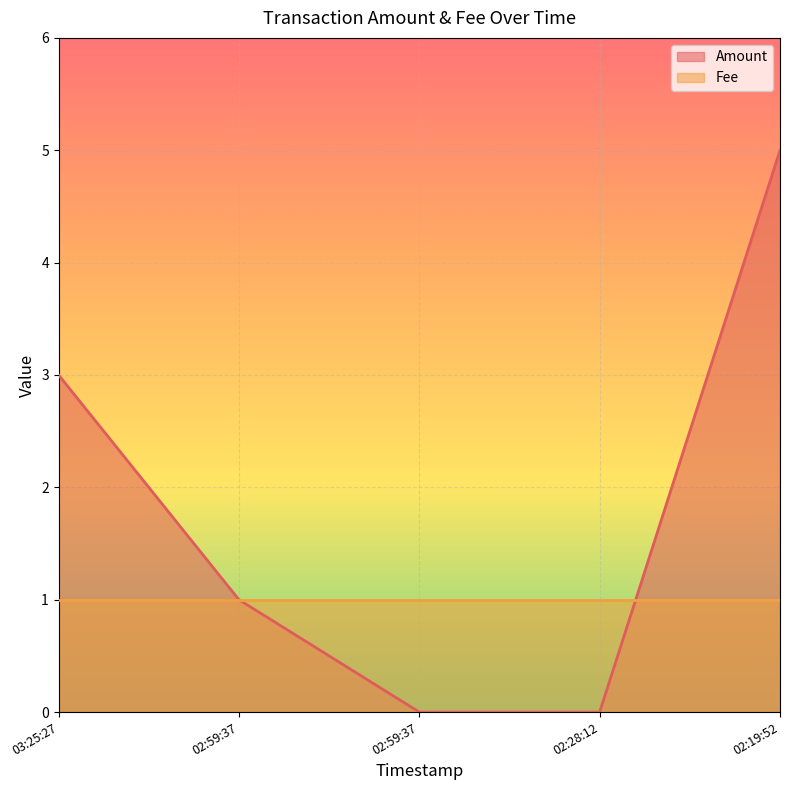

Rank the categories by value from highest to lowest.

02:19:52, 03:25:27, 02:59:37, 02:59:37, 02:28:12